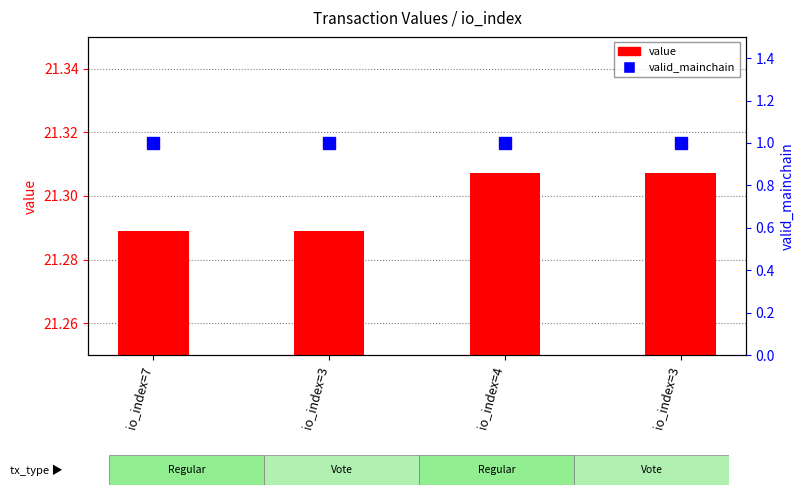

What is the sum of all value values?

85.2